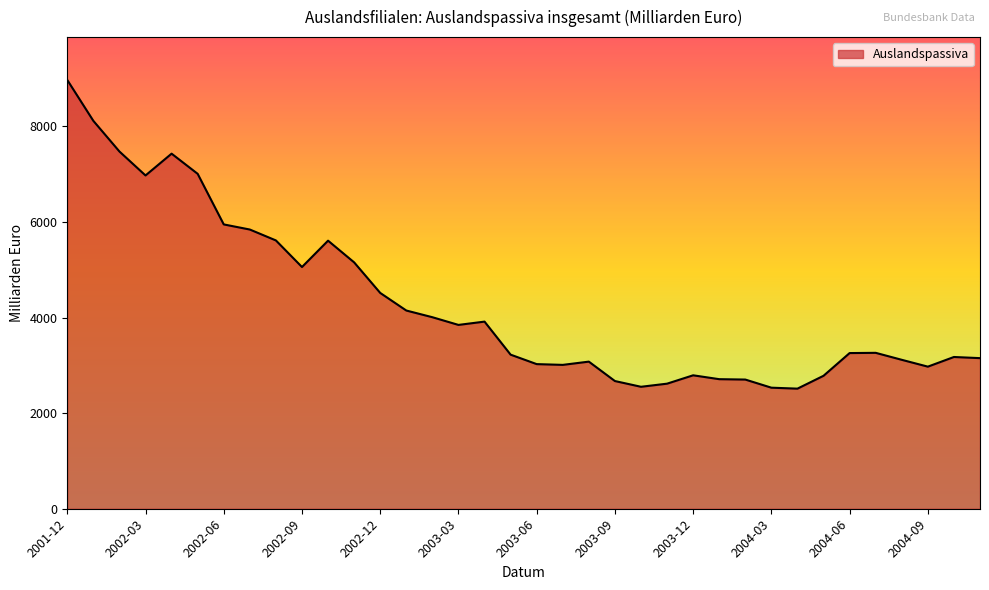

What is the maximum value shown in the chart?

8968